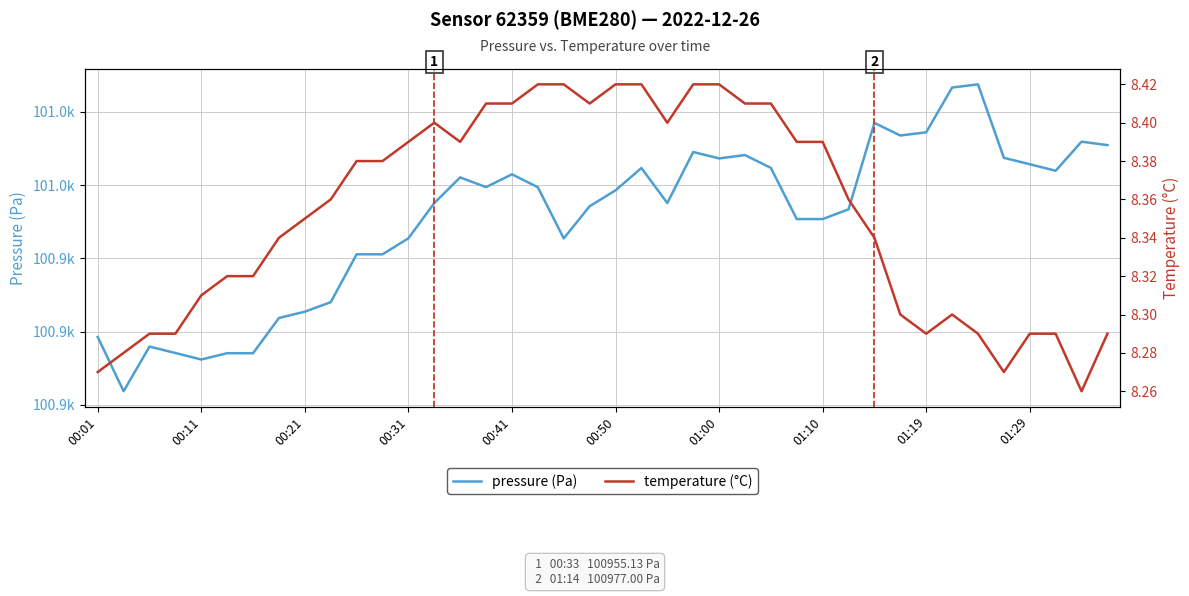

How many lines are shown in the chart?

2